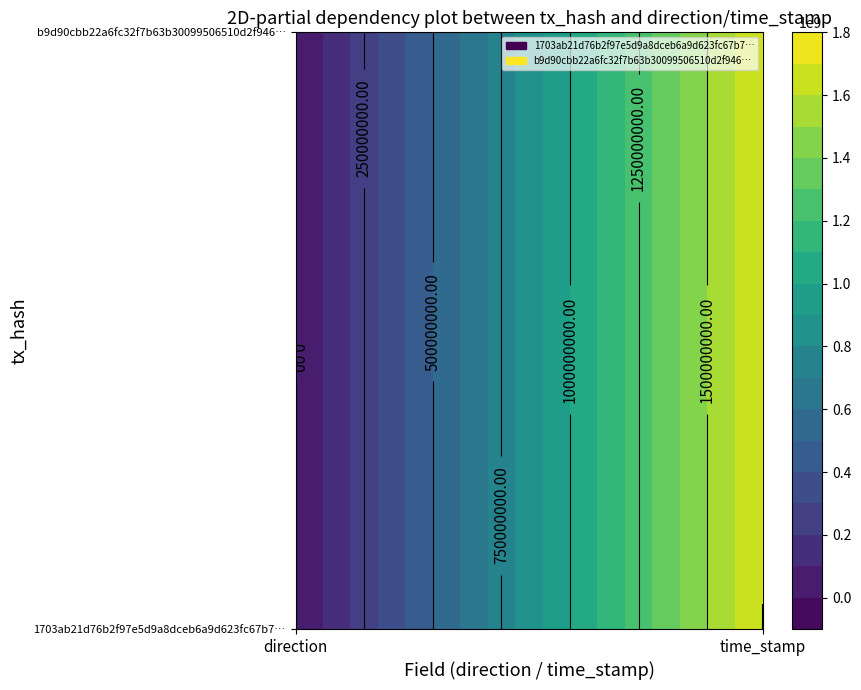

Reading left to right, transcribe all the data shown in this chart.

1703ab21d76b2f97e5d9a8dceb6a9d623fc67b7: 0=-1	1=1703882232
b9d90cbb22a6fc32f7b63b30099506510d2f946: 0=1	1=1703882151